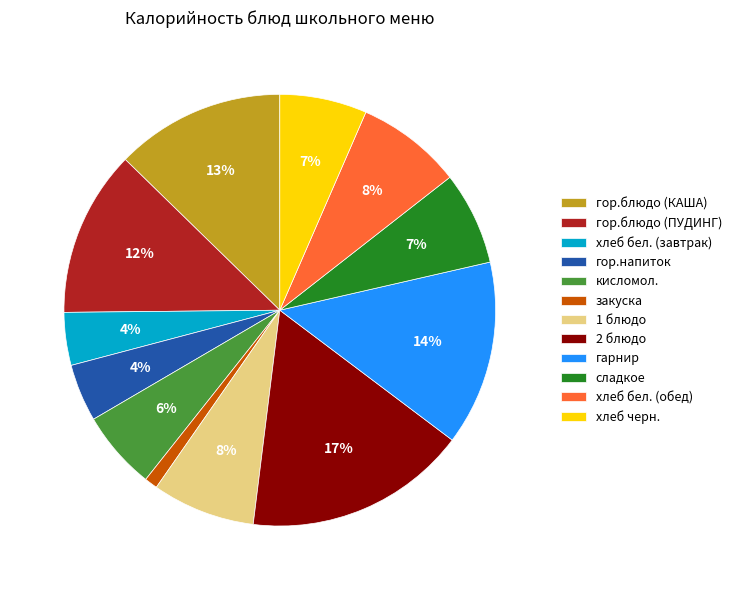

Is there any slice that represents more than half of the pie?

No